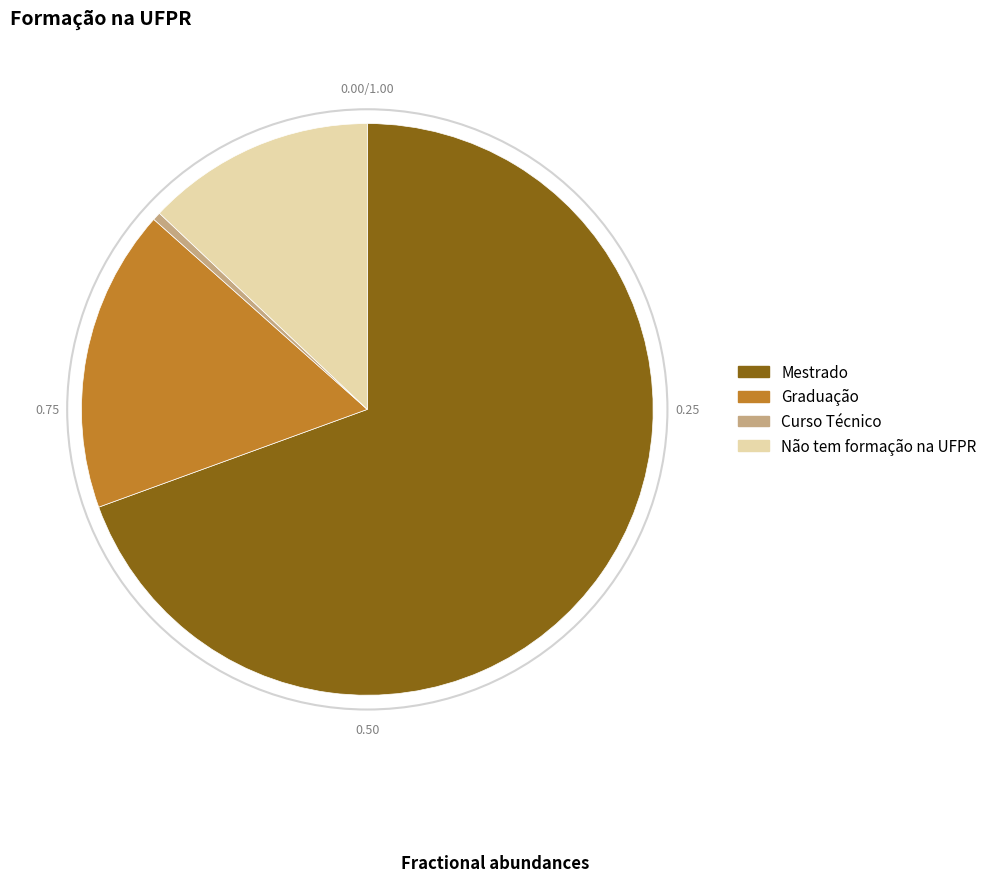

Is there a majority slice in this chart?

Yes